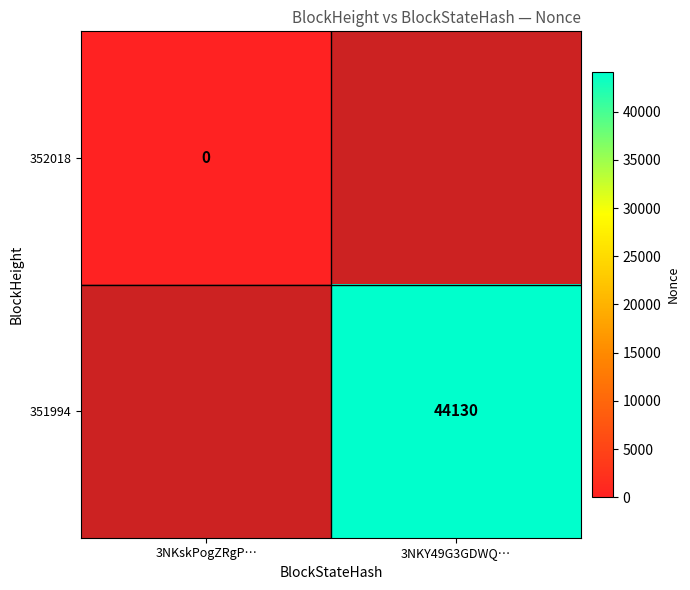

True or false: 351994 has a value of 65314 at 3NKY49G3GDWQ….

False